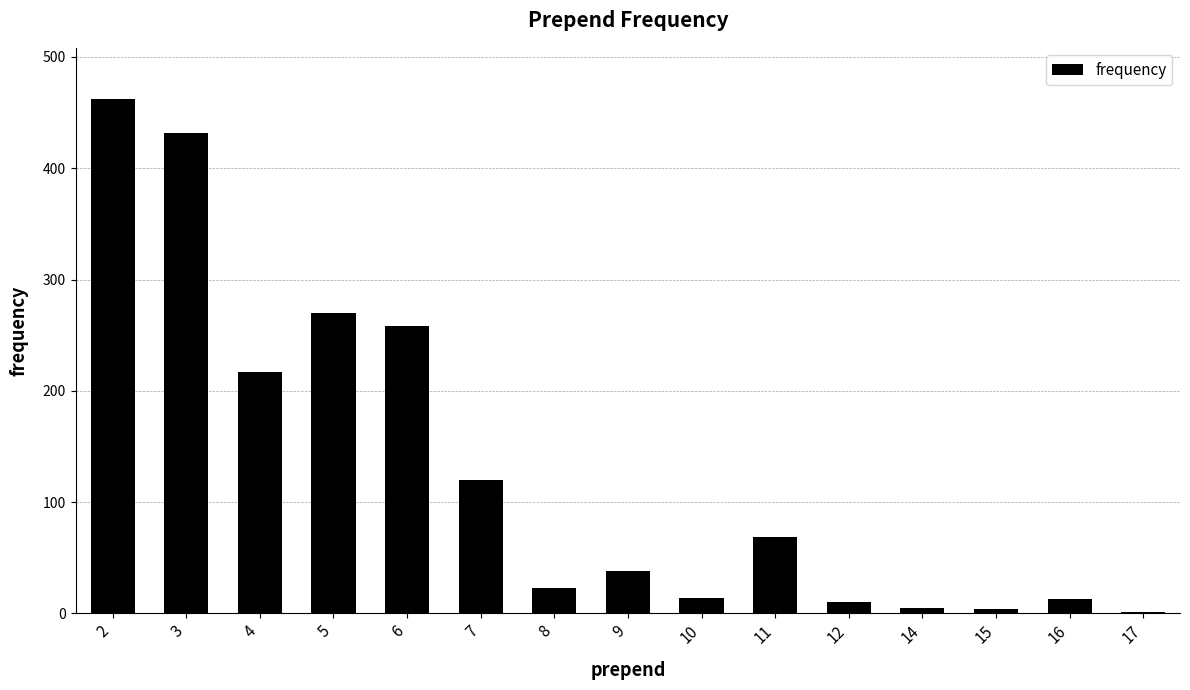

What is the sum of the values at 4 and 6?

475